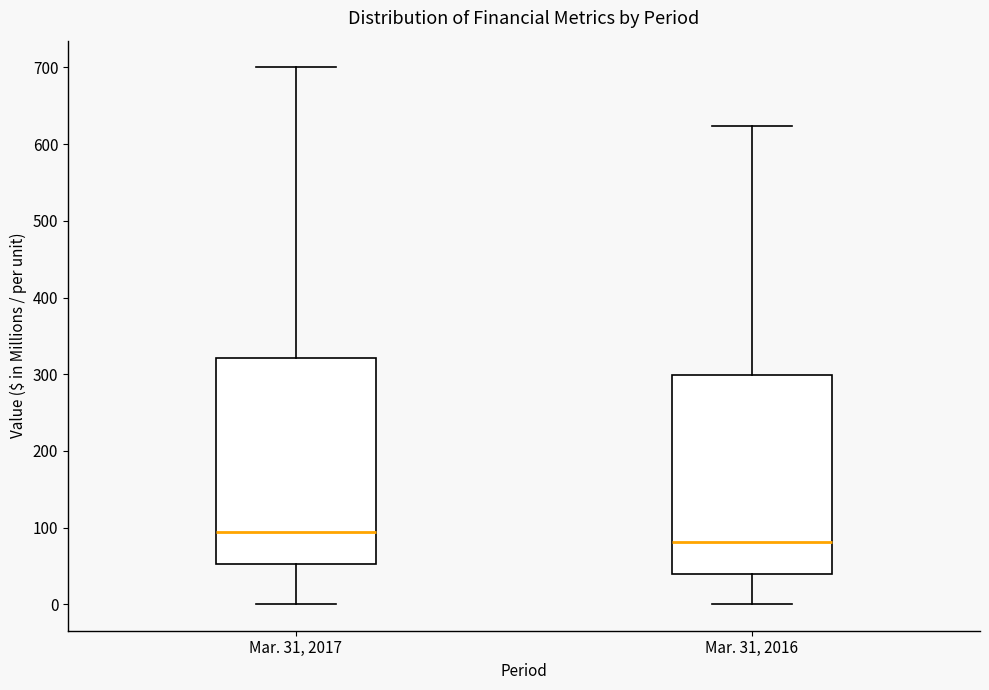

Reading left to right, transcribe this box plot: for each box, give where its median line is, the range the box spans, and where its two whiskers end, as read against the y-axis. The values are not printed on the chart, so give them approximately, as read against the axis.

Mar. 31, 2017: median 100, box 50 to 320, whiskers 0 to 700
Mar. 31, 2016: median 80, box 40 to 300, whiskers 0 to 620